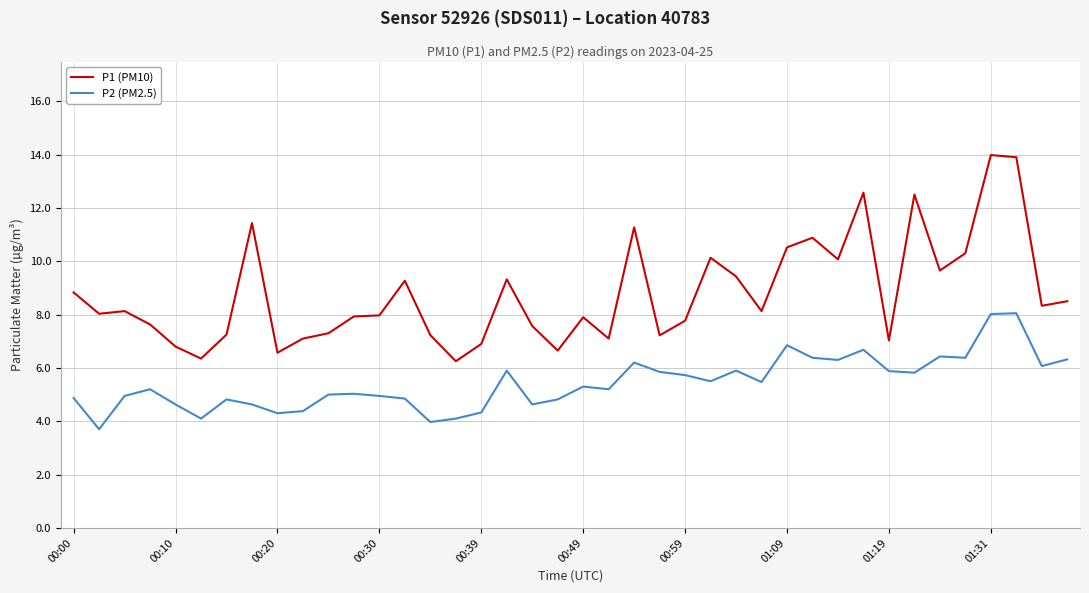

List the series in order of their overall mean, highest first.

P1 (PM10), P2 (PM2.5)